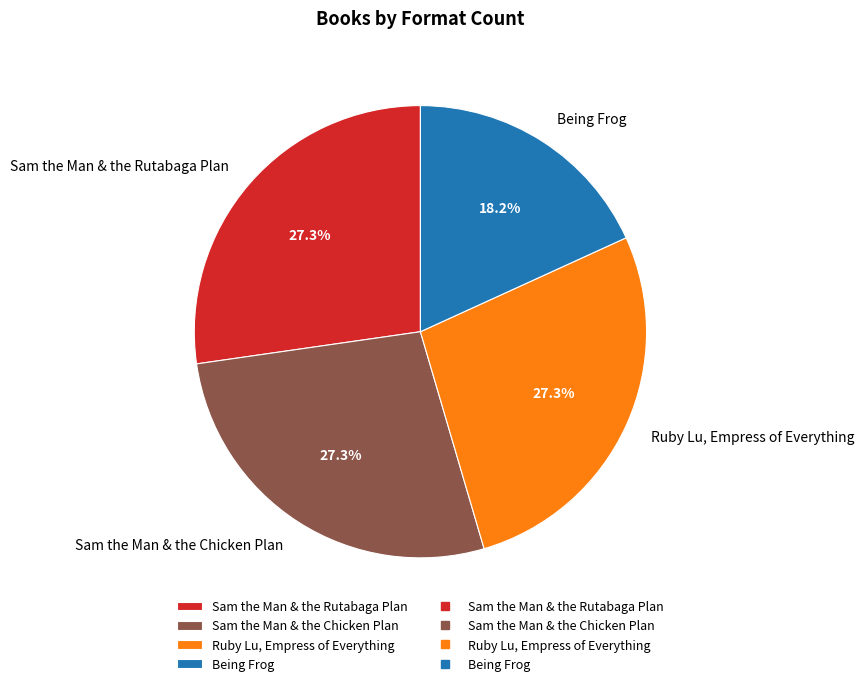

What is the ratio of the value at Being Frog to the value at Sam the Man & the Chicken Plan?

0.7